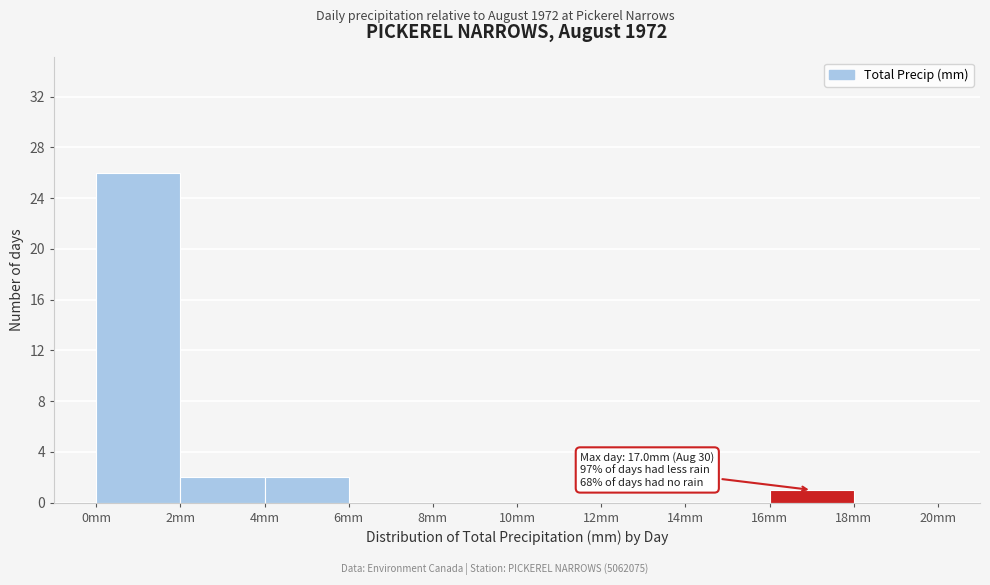

Over which range of the x-axis is the bar tallest?

0 to 2